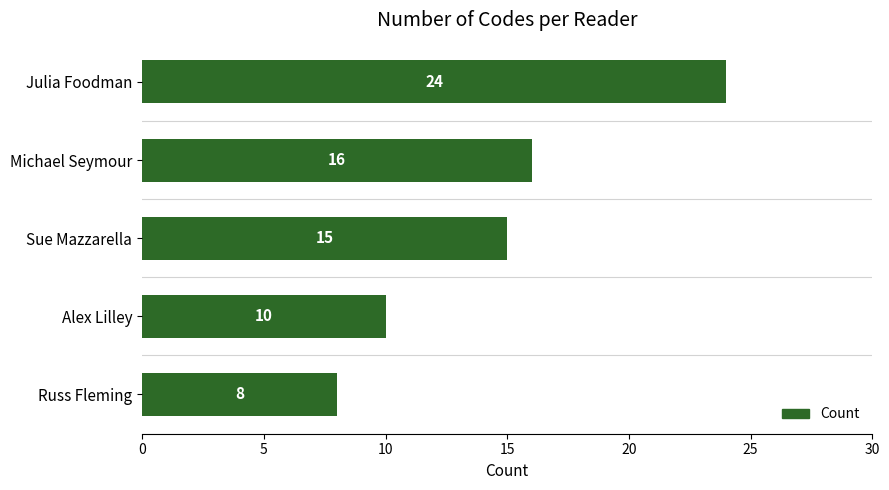

Reading top to bottom, list all the values displayed in this chart.

Julia Foodman=24	Michael Seymour=16	Sue Mazzarella=15	Alex Lilley=10	Russ Fleming=8